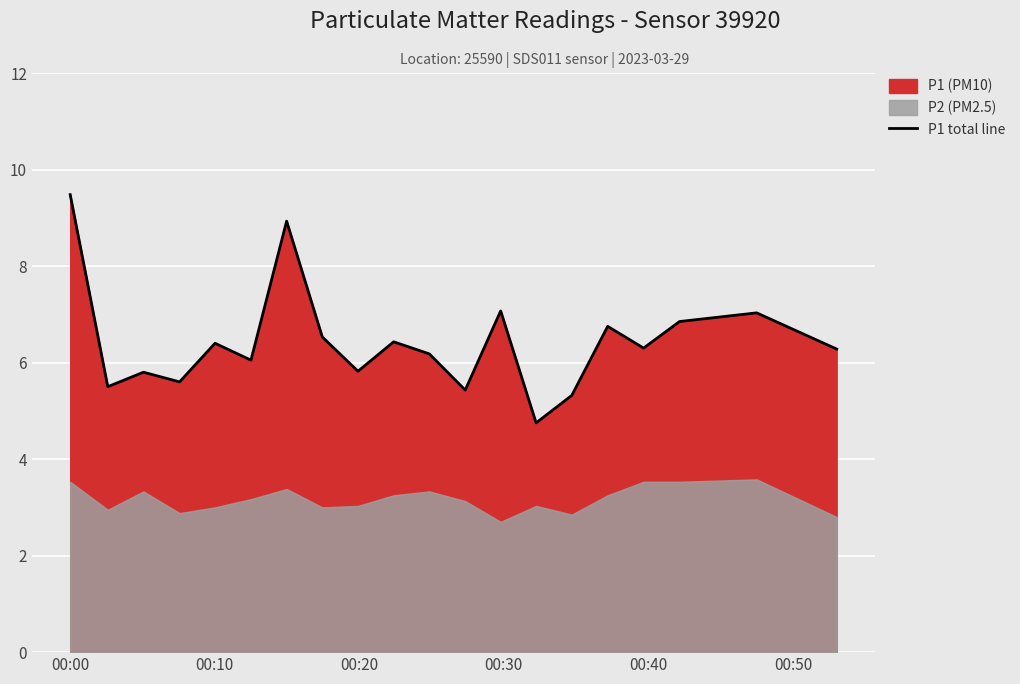

What is the difference between the second highest and minimum values?

4.2